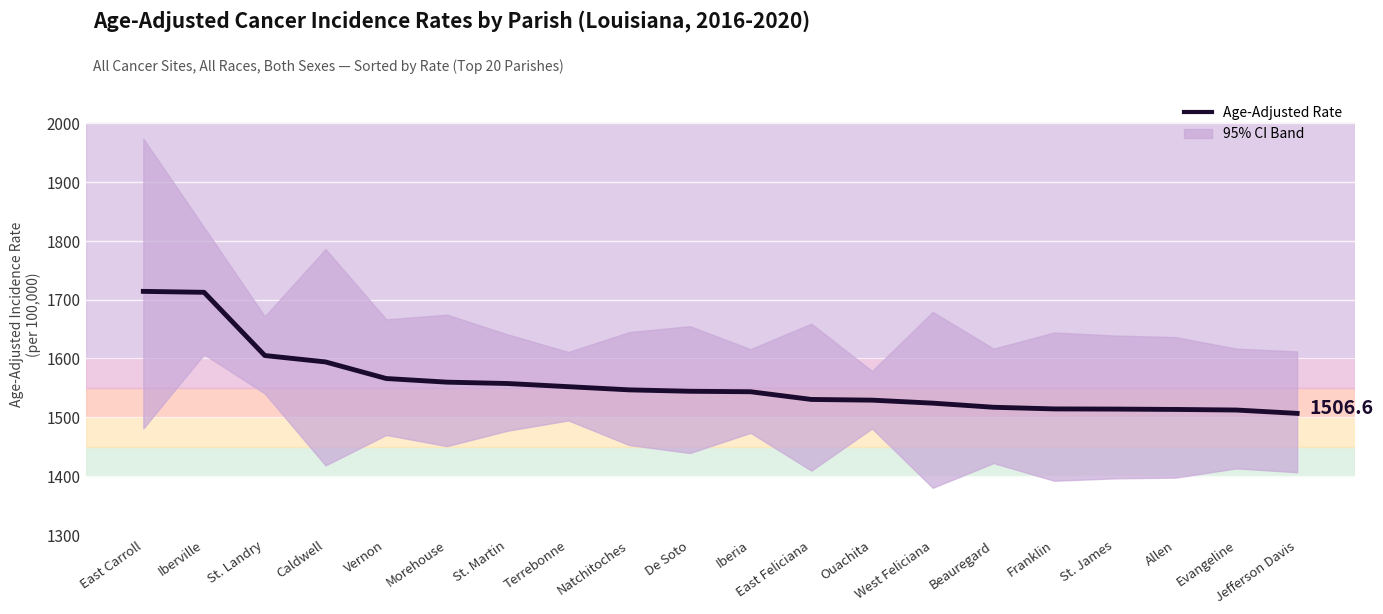

What is the greatest value displayed?

1714.1